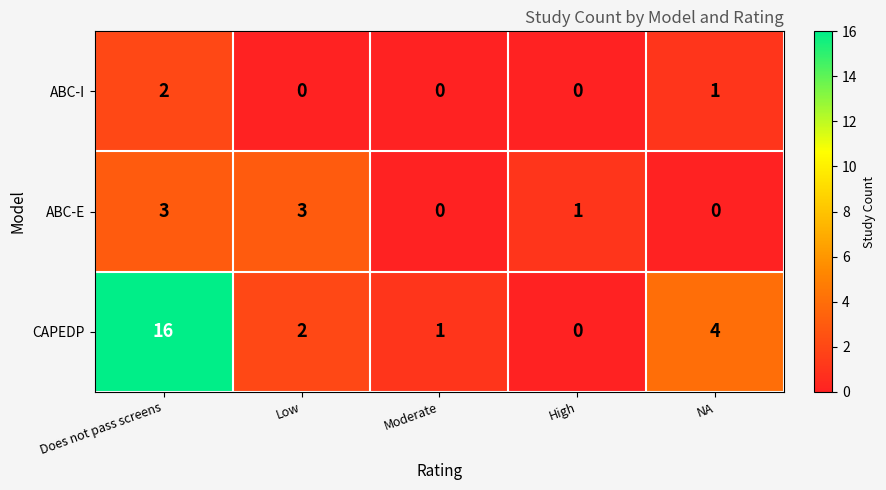

What is the maximum value shown in the chart?

16